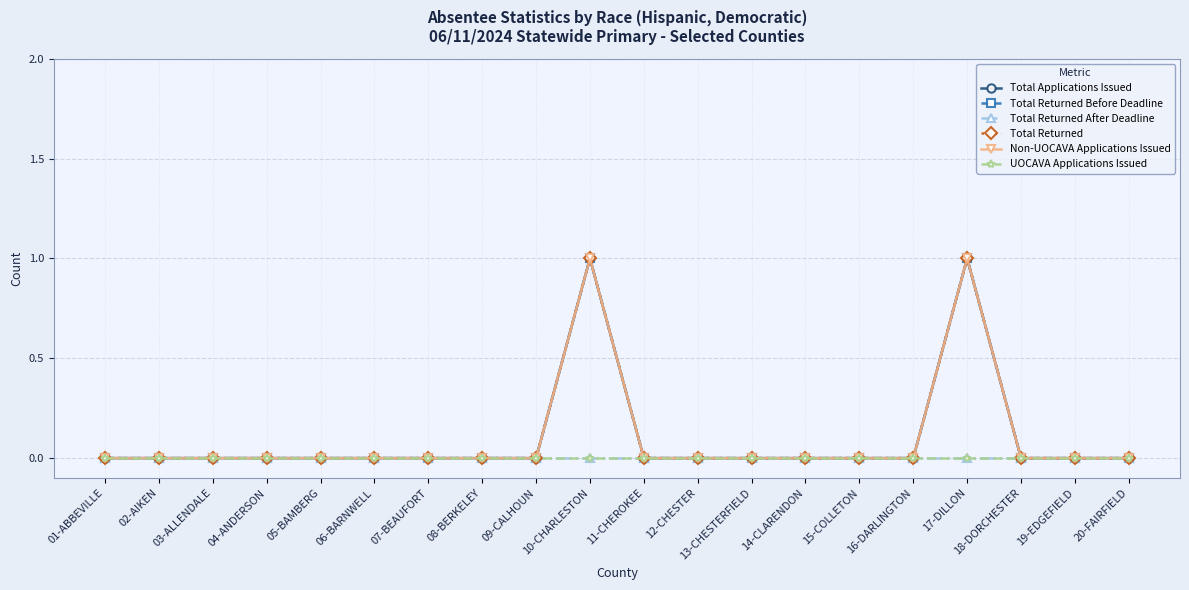

Does the chart have visible grid lines?

Yes